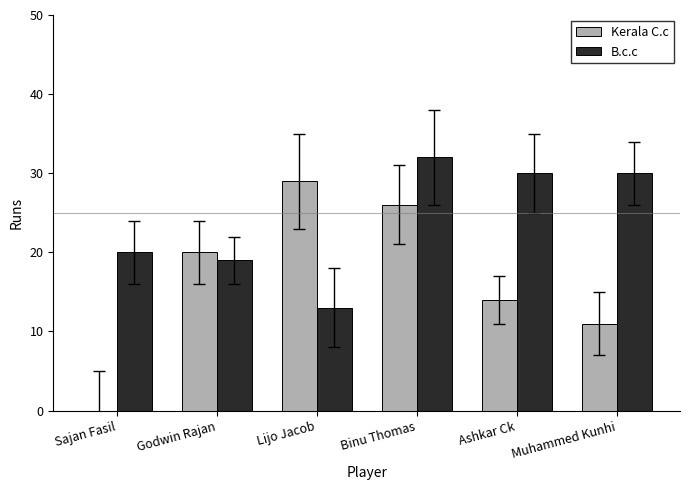

At which category is the sum across all series the highest?

Binu Thomas